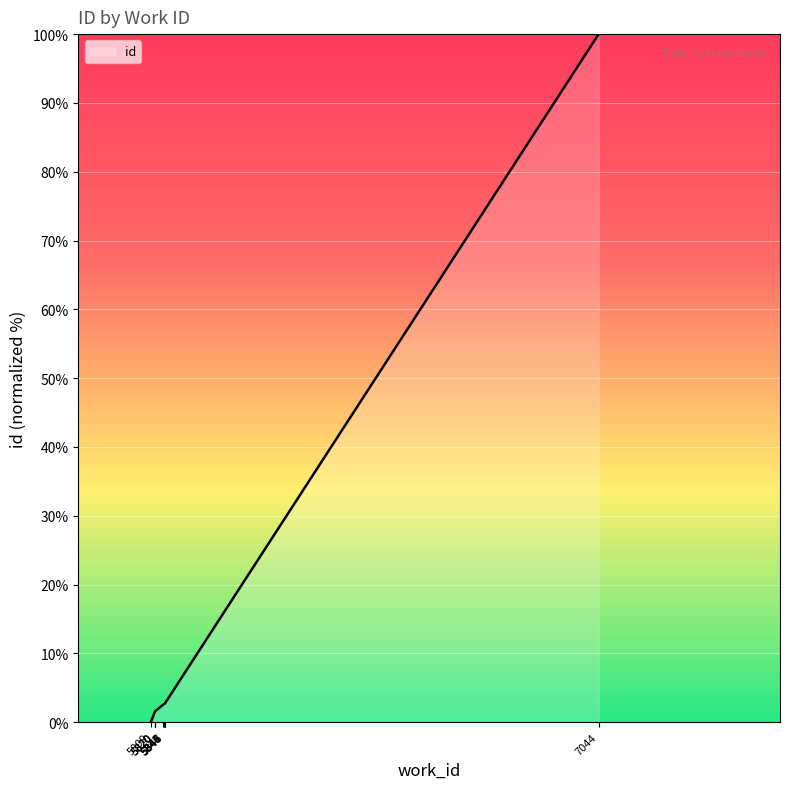

How many distinct data groups are displayed?

1